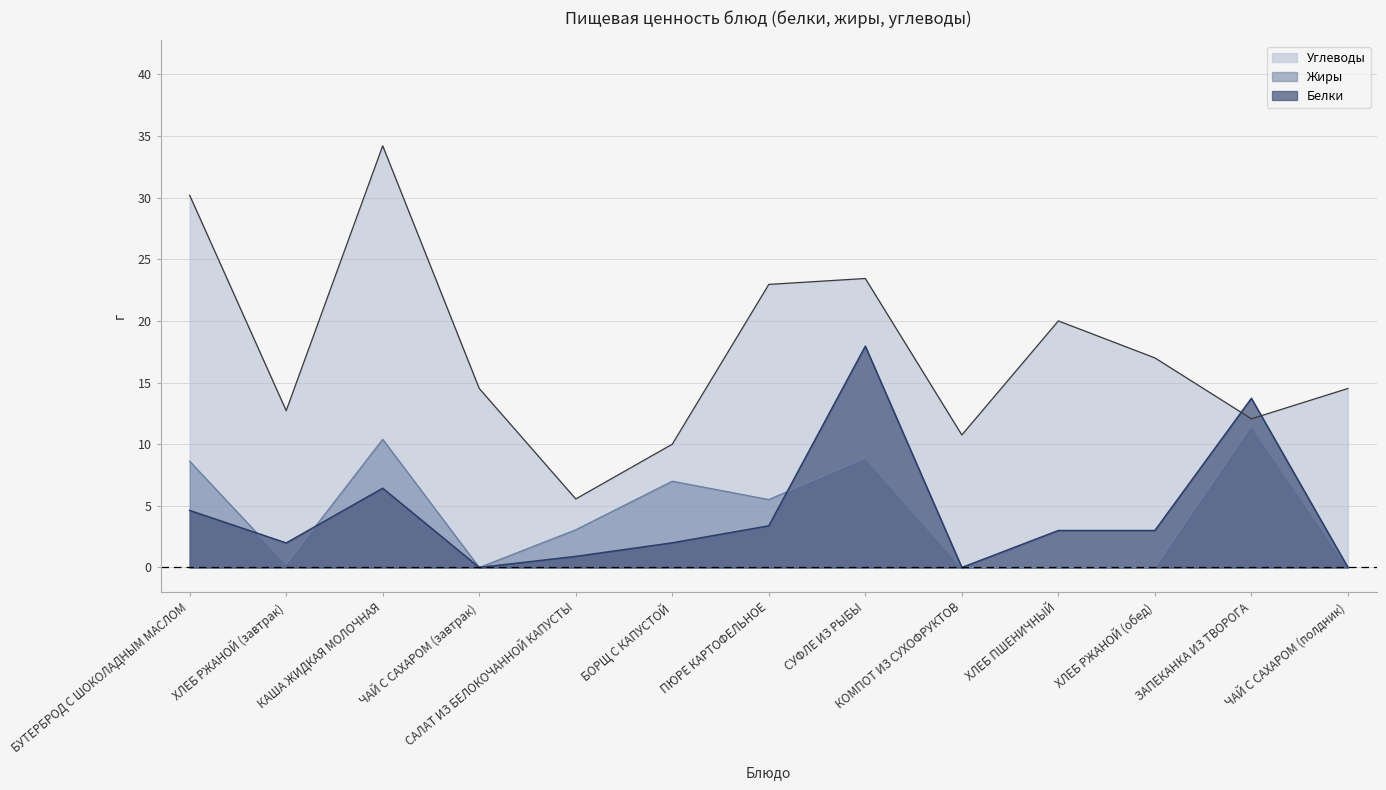

True or false: Углеводы and Жиры cross at least once.

False